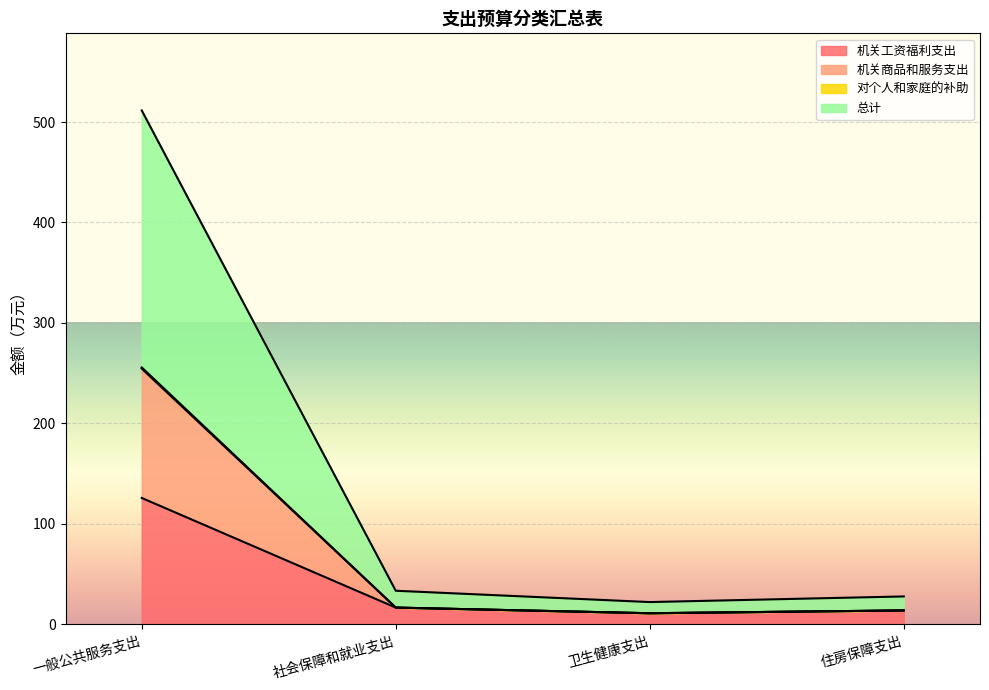

Is it true that 总计 equals 11.4 at 社会保障和就业支出?

False